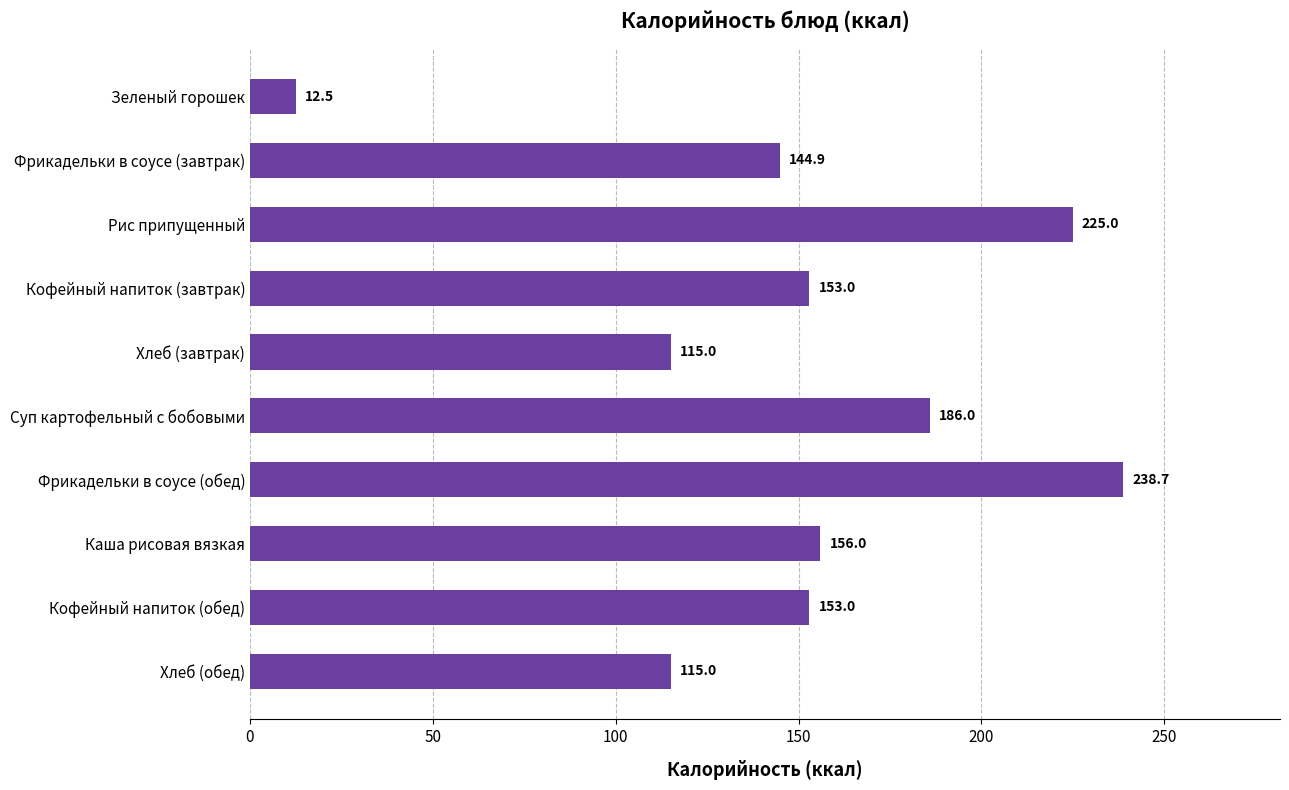

Count the values in the range 115 to 186.

7